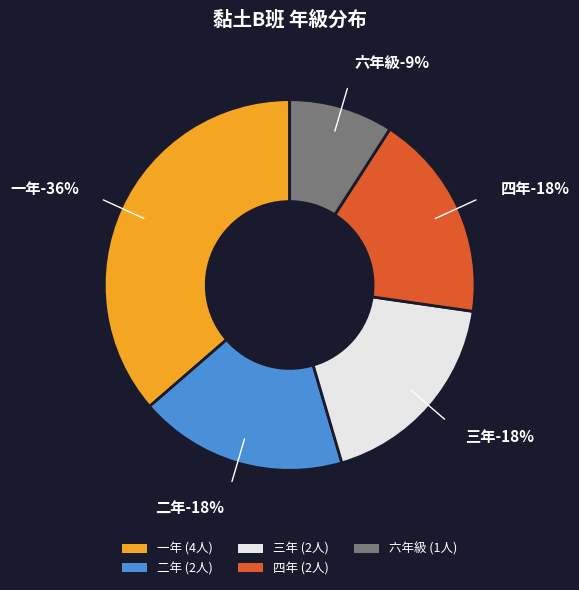

Is the sum of 三年 and 六年級 greater than half?

No